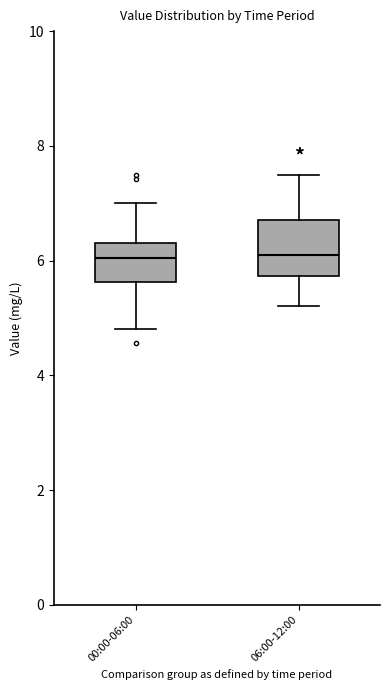

Which box is the tallest, from its lower edge to its upper edge?

06:00-12:00